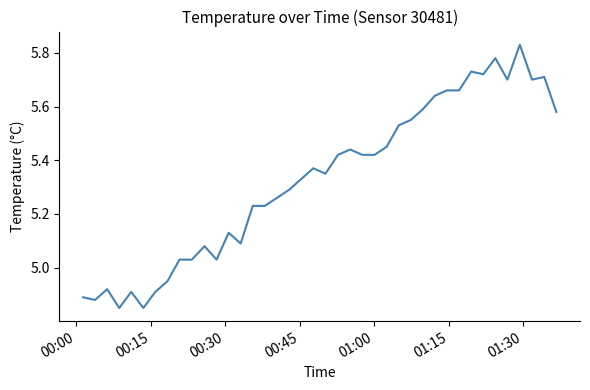

What is the difference between the maximum and minimum values?

1.0